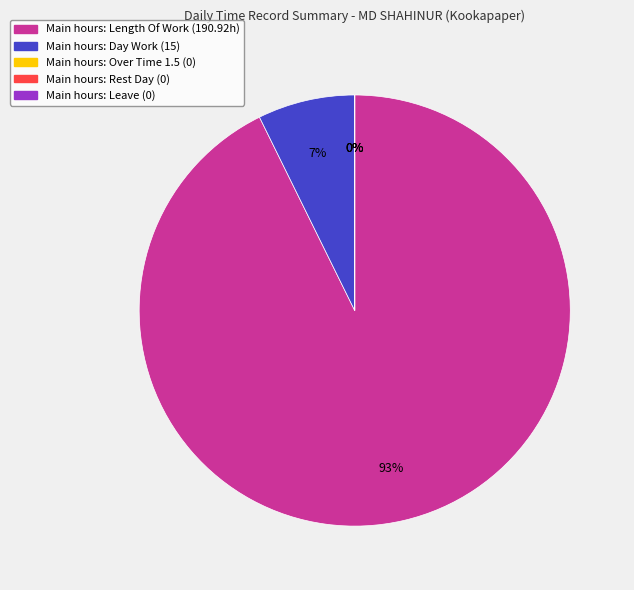

Is it true that Over Time 2.0 is 6% of the pie?

False